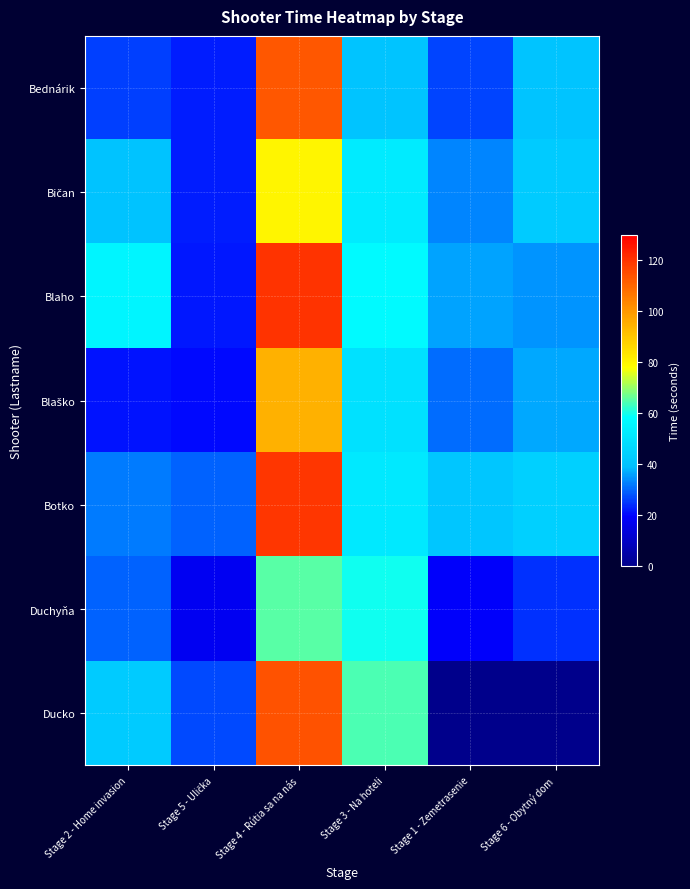

Which series has the widest spread of values?

Ducko